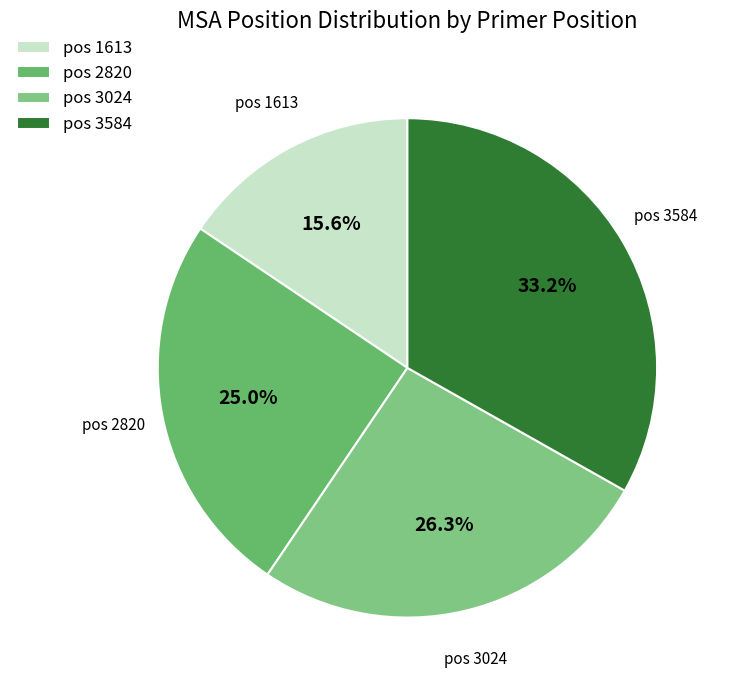

To the nearest percent, what is the difference between the largest and smallest slice percentages?

18%